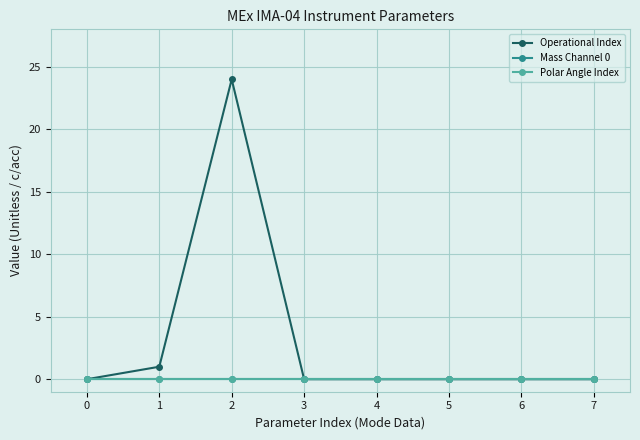

Is this an area chart (filled region under the line)?

No